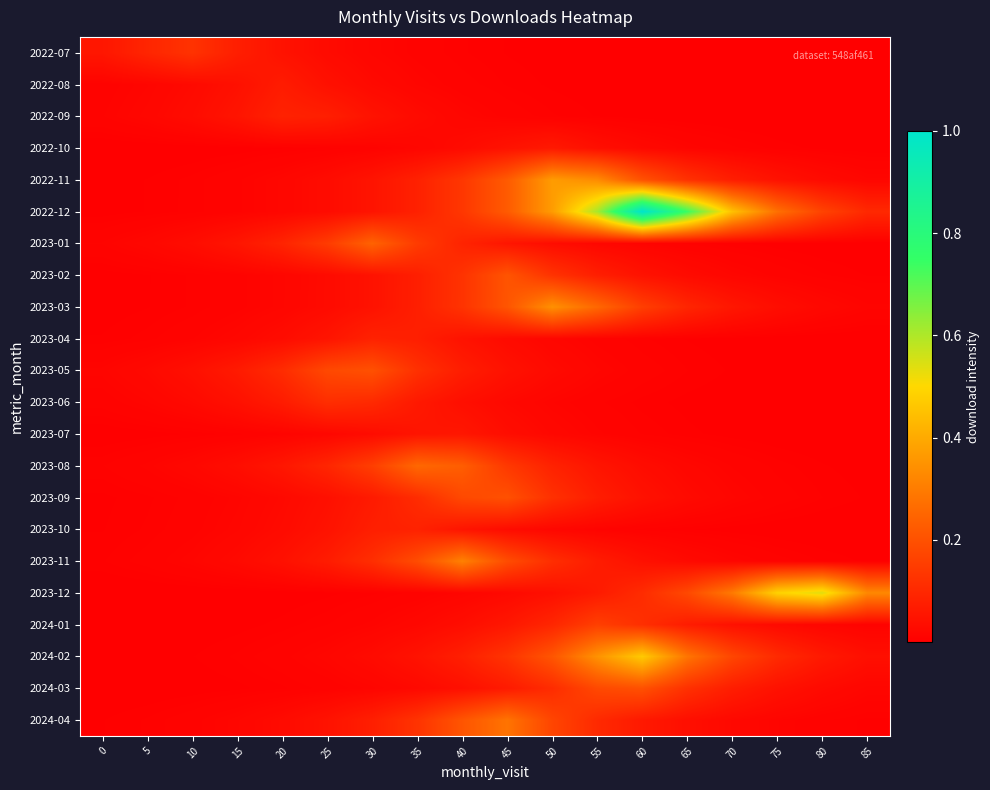

Which series has the largest range (max minus min)?

2022-12